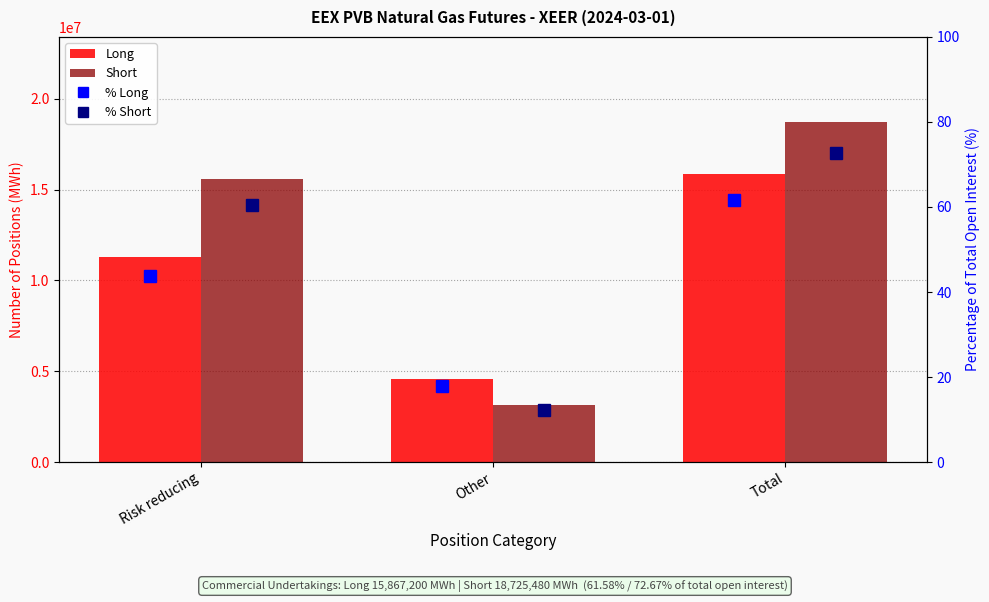

List the labels in order of Long value, largest first.

Total, Risk reducing, Other